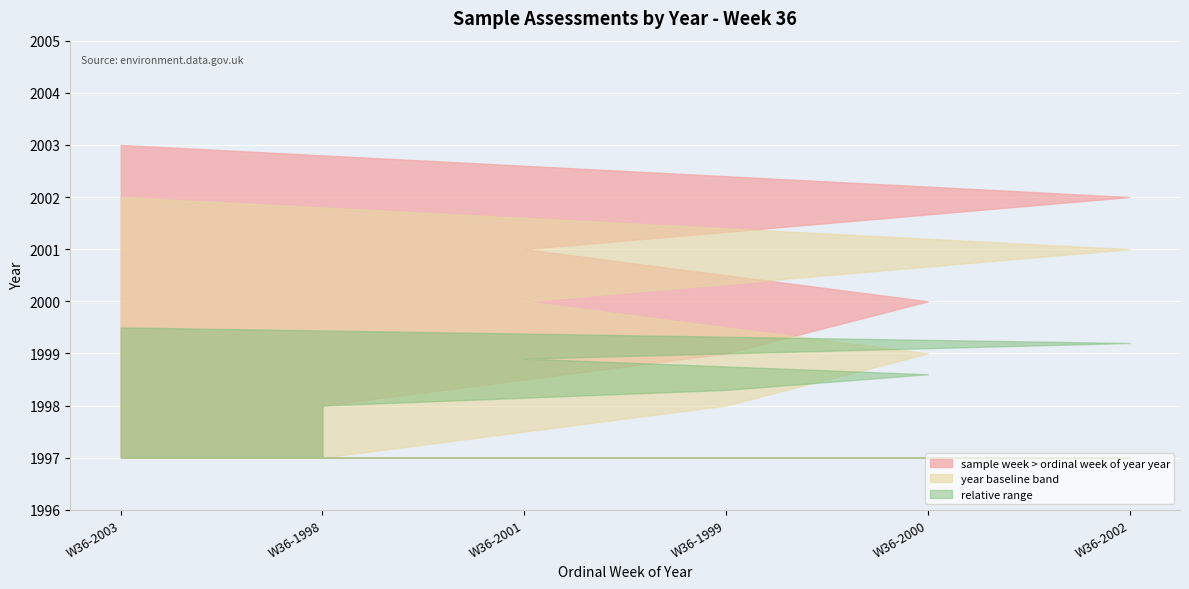

What is the label of the 6th point from the right?

W36-2003